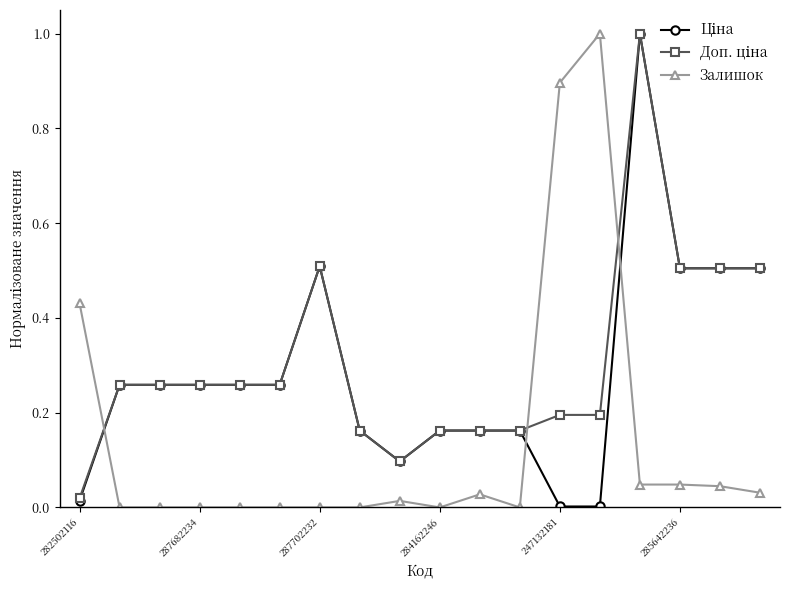

True or false: Залишок has more than 0 points higher than both neighbors.

True